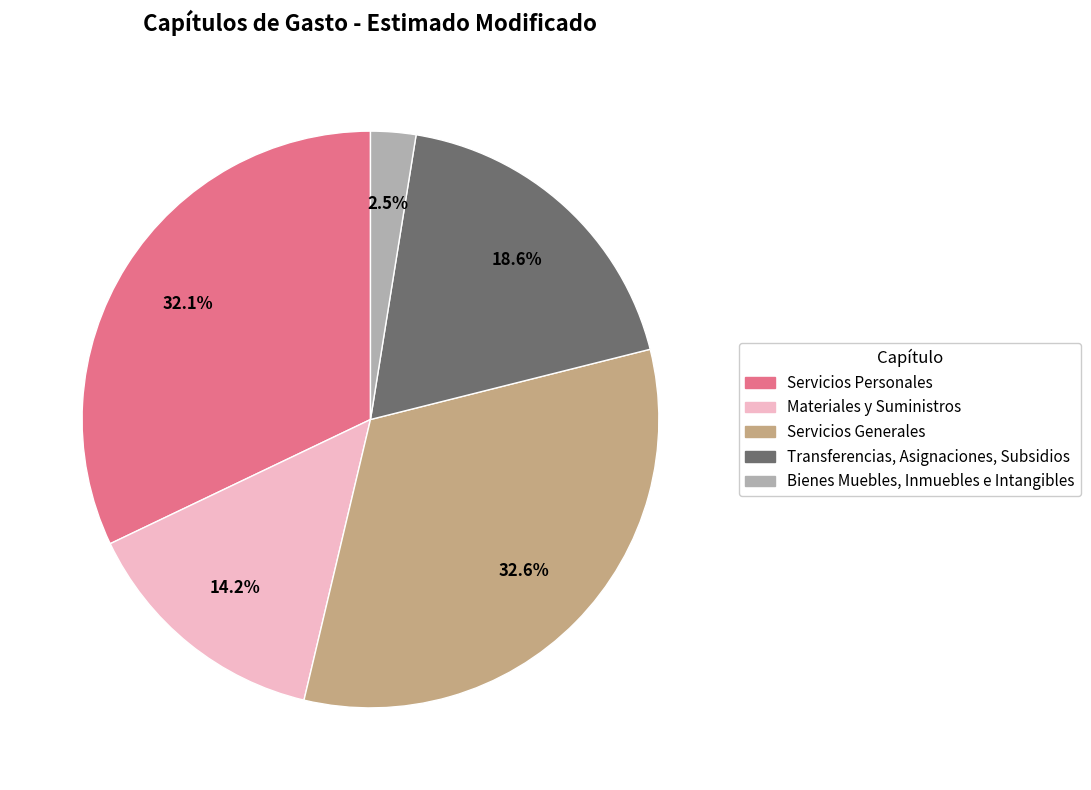

To the nearest percent, what percentage of the pie is Servicios Generales?

33%